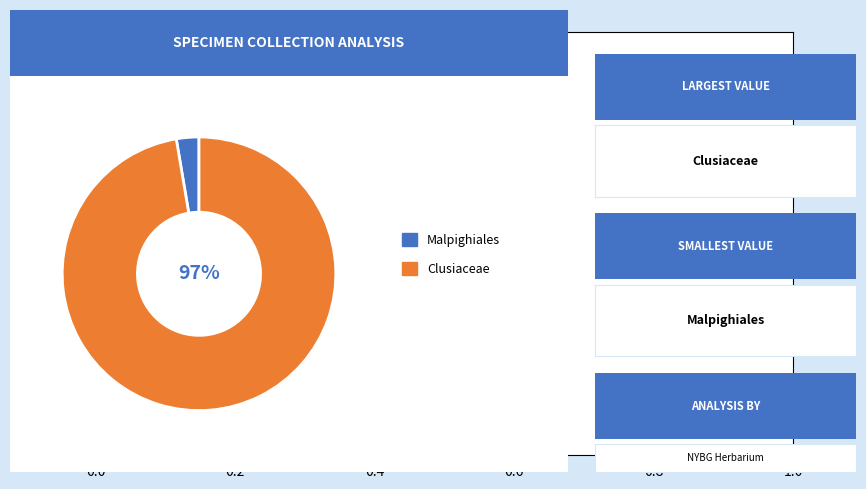

Is there a majority slice in this chart?

Yes